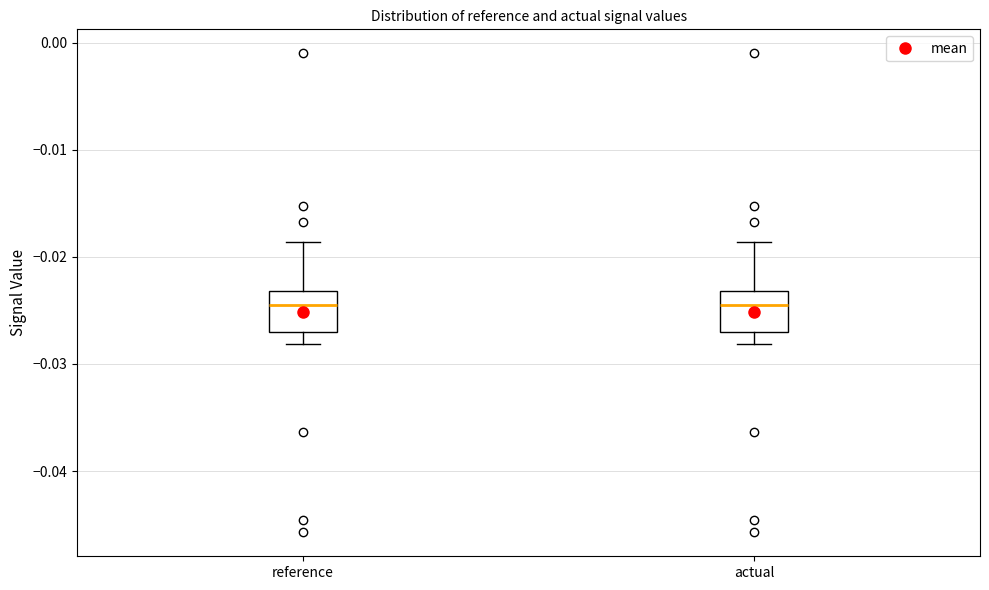

Where is the upper edge of the box for reference on the y-axis? The values are not printed on the chart, so give them approximately, as read against the axis.

-0.023